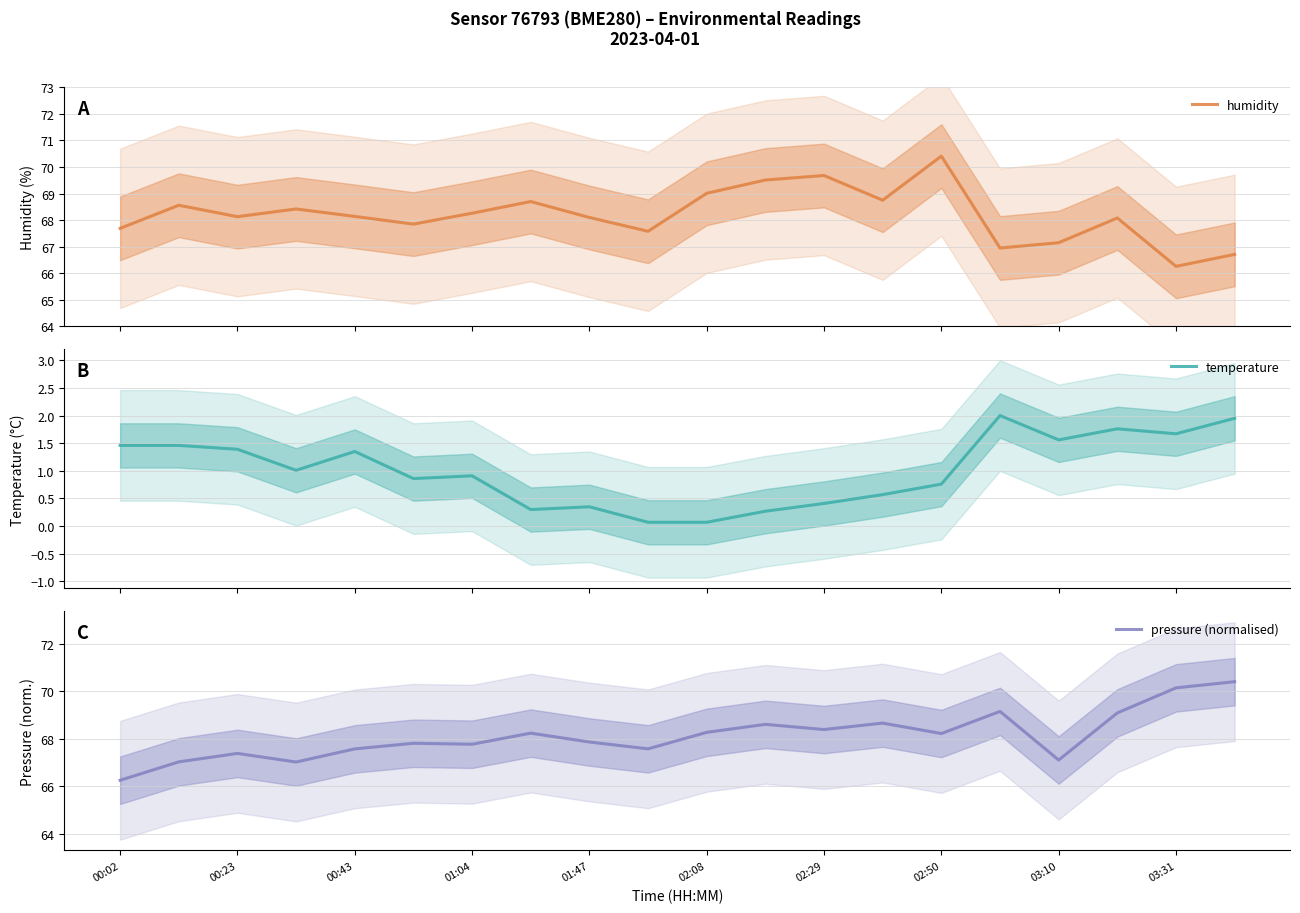

True or false: pressure (normalised) has a value of 91.7 at 03:10.

False